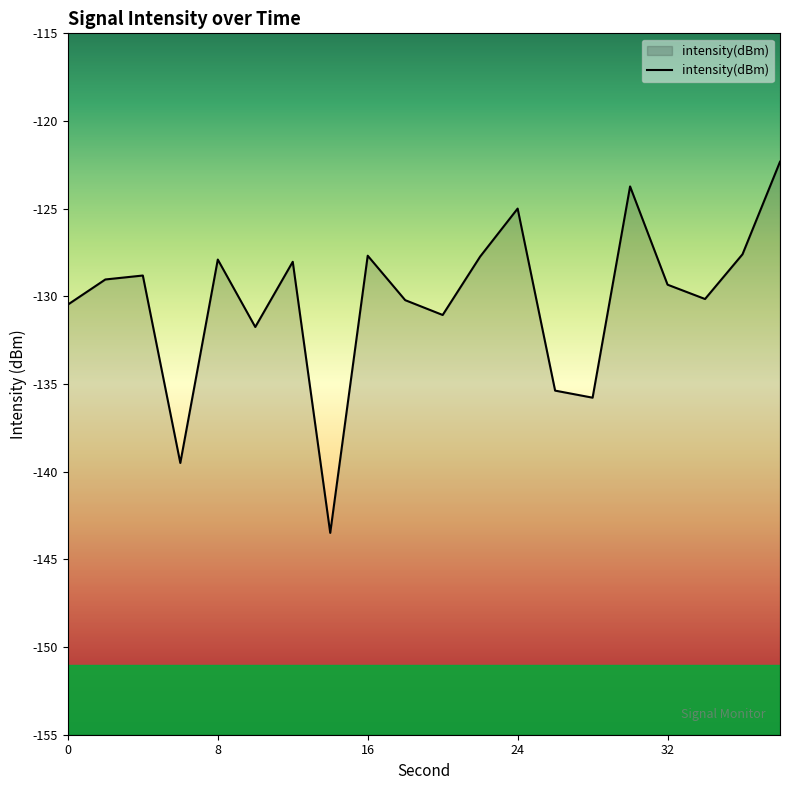

How many distinct data groups are displayed?

1